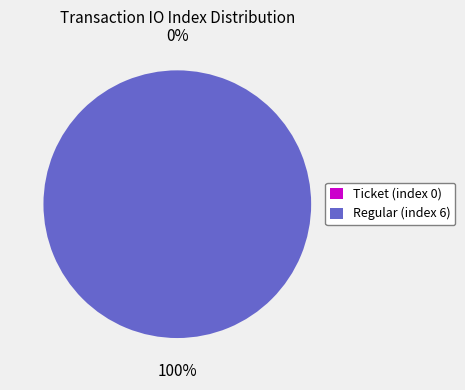

To the nearest percent, what is the average slice percentage?

50%